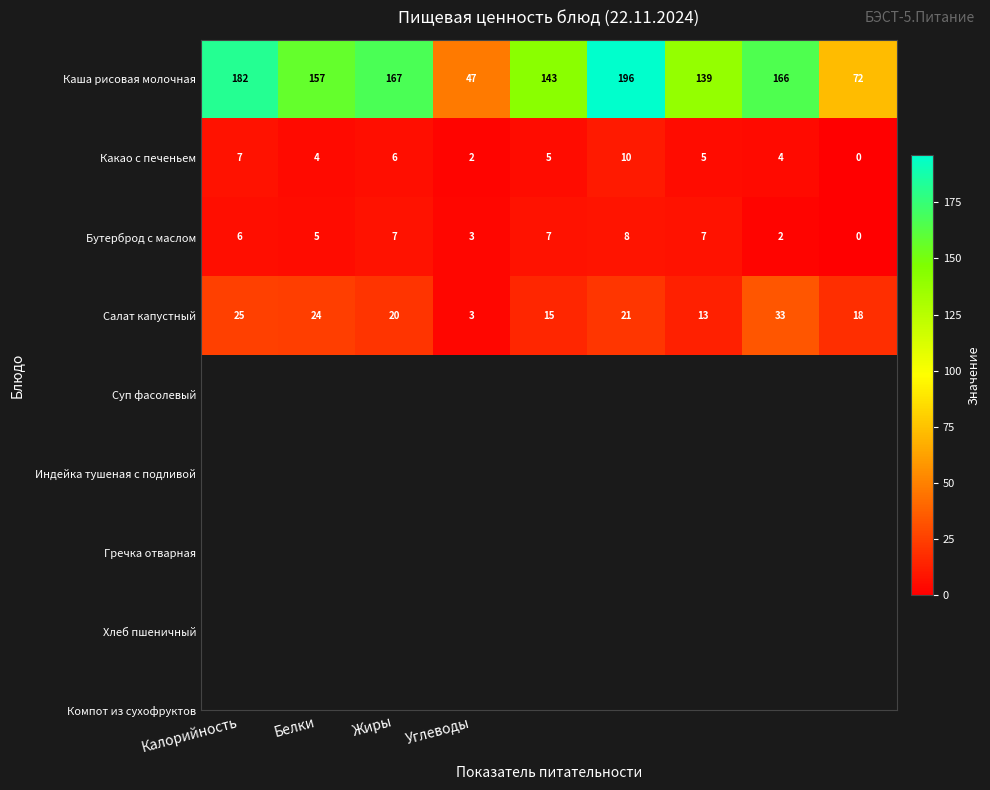

Which series has the largest total across all categories?

Каша рисовая молочная